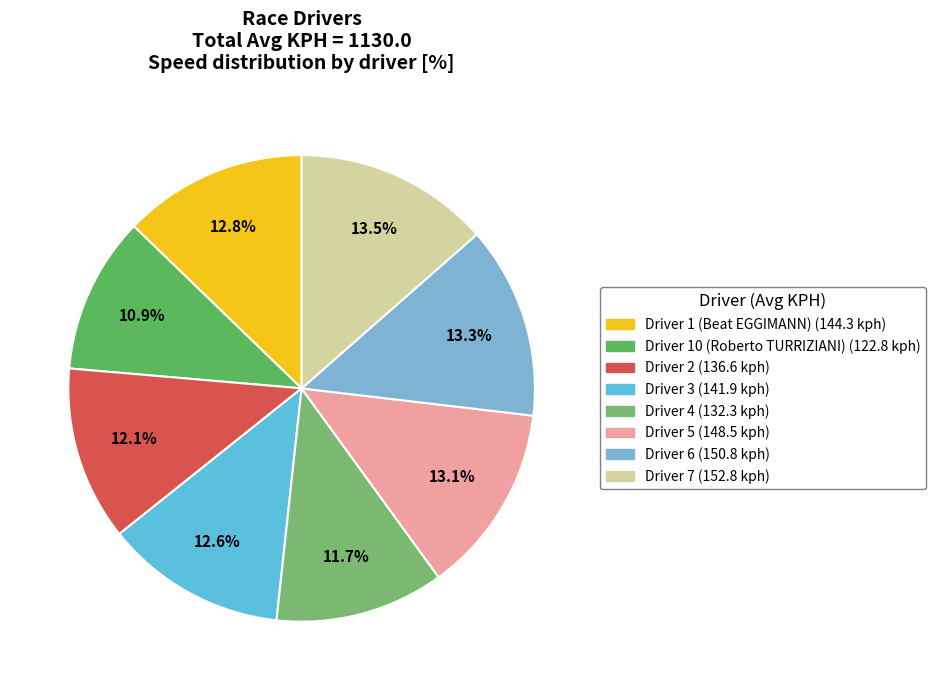

What is the ratio of the value at Driver 10 (Roberto TURRIZIANI) to the value at Driver 7?

0.8